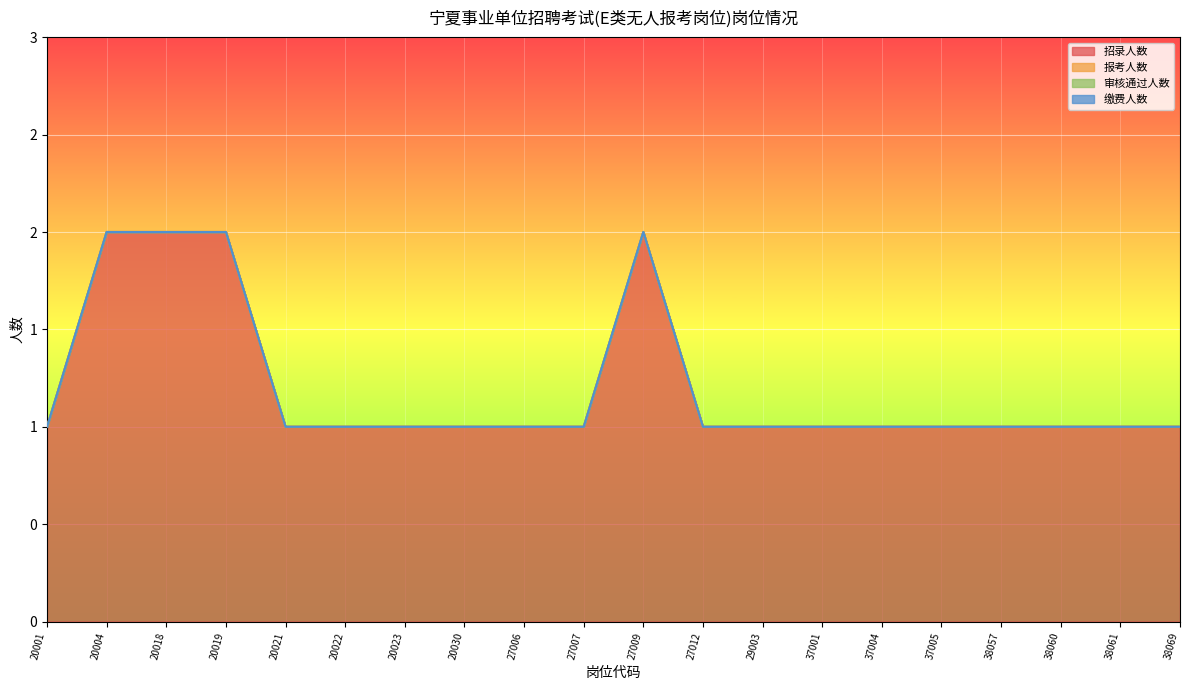

What is the maximum value shown in the chart?

2